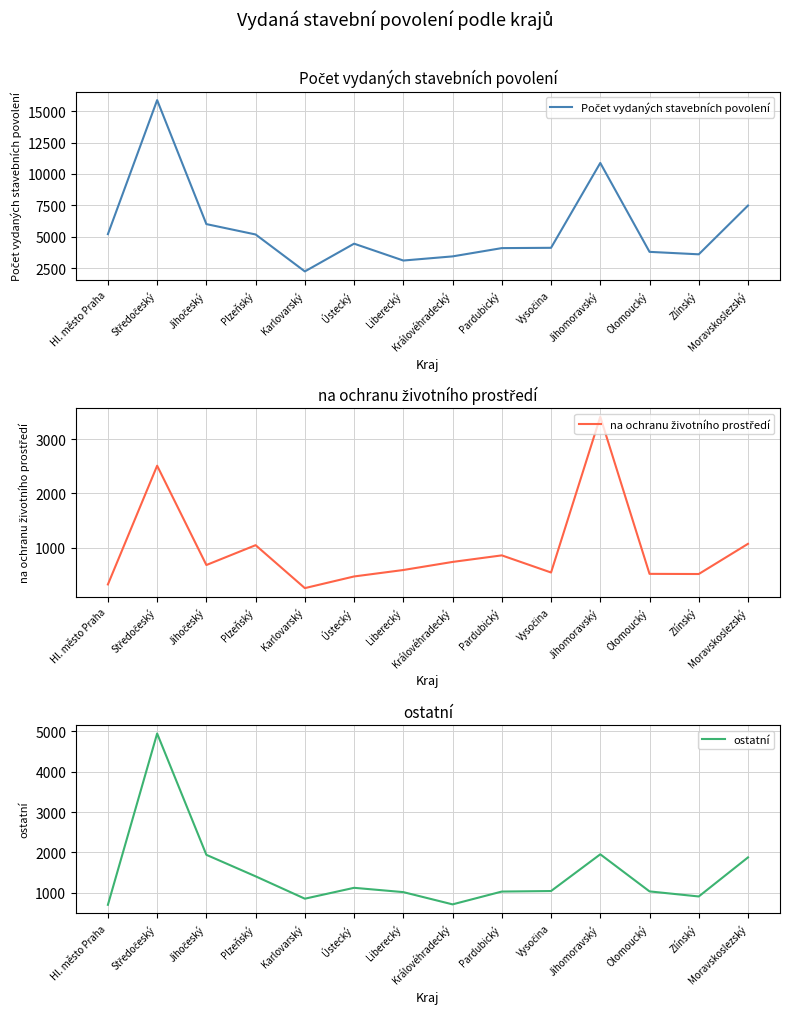

What is the sum of the Počet vydaných stavebních povolení values at Královéhradecký and Ústecký?

7890